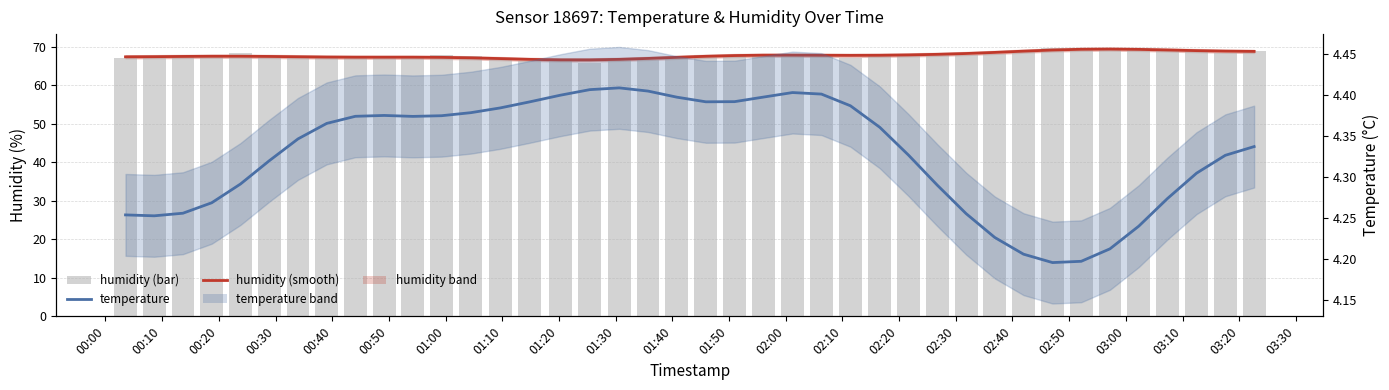

The value of humidity at 00:20 is 31.9. True or false?

False